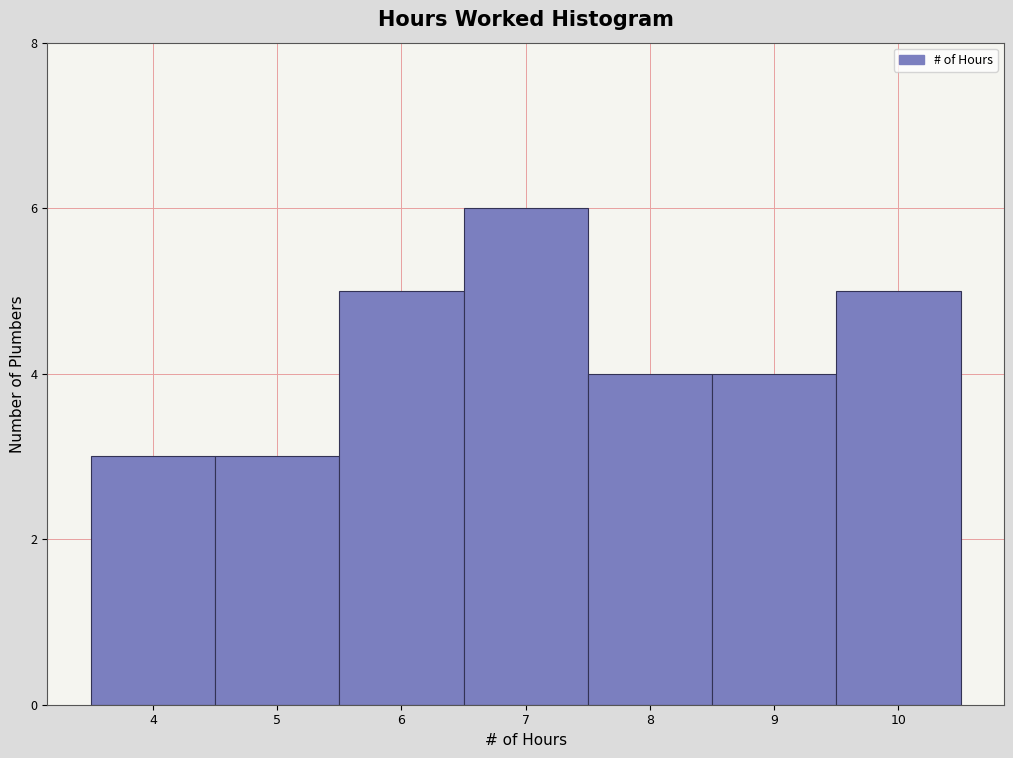

What is the height of the bar covering 6.5 to 7.5 on the x-axis? The values are not printed on the chart, so give them approximately, as read against the axis.

6